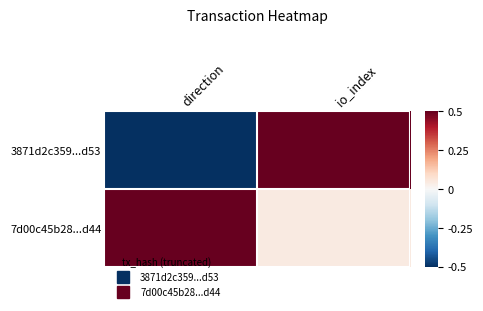

Which series has the largest total across all categories?

7d00c45b28...d44